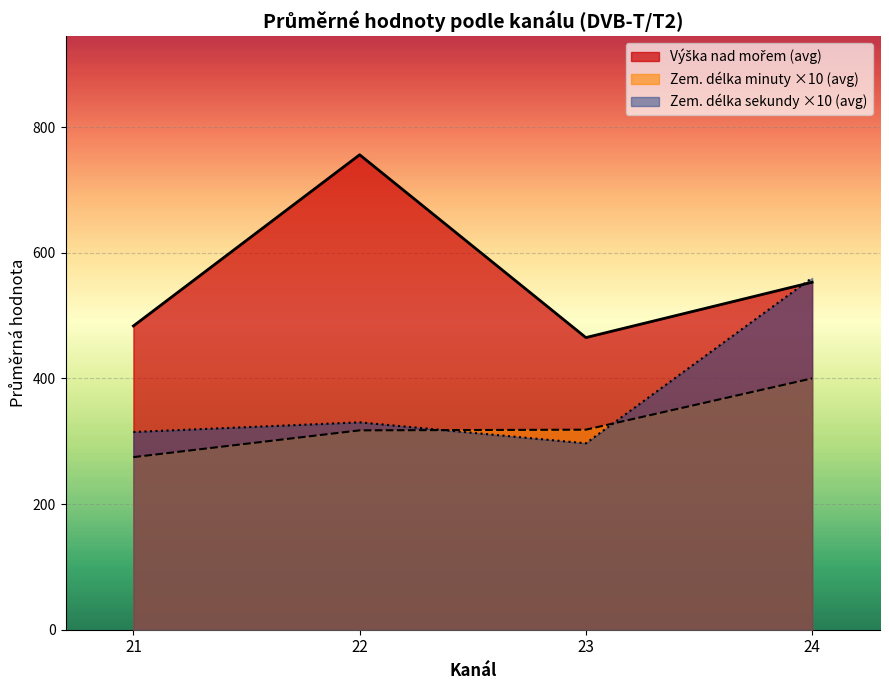

What is the difference between the highest and lowest values at 22?

438.5